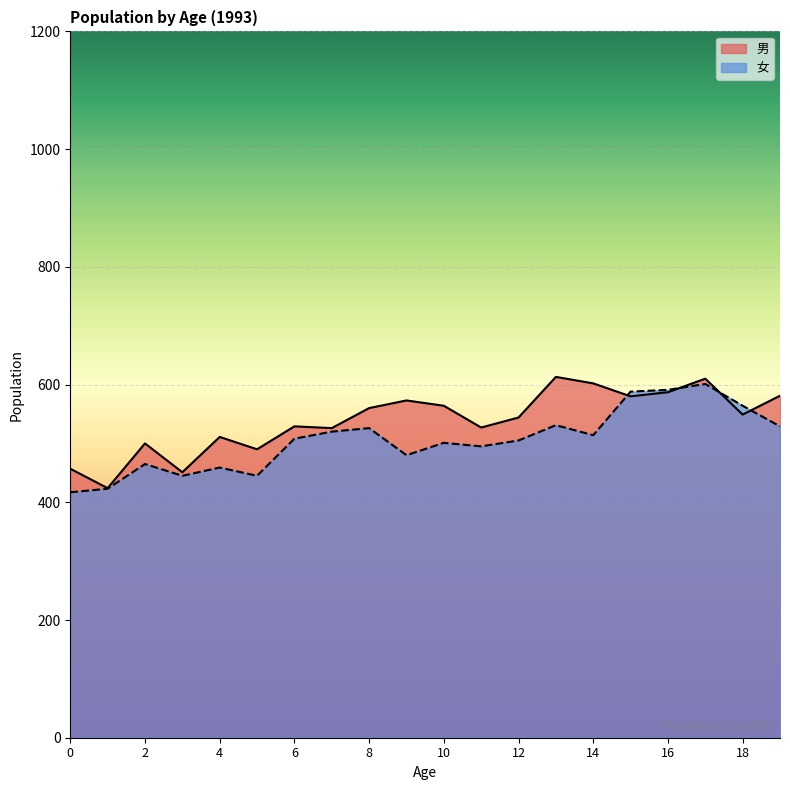

Which category has the highest value across all series?

13